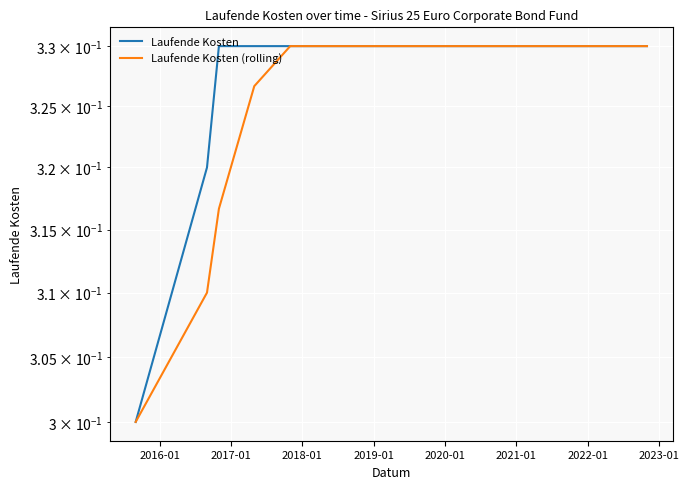

What is the approximate value of Laufende Kosten at 2017-01?

0.3